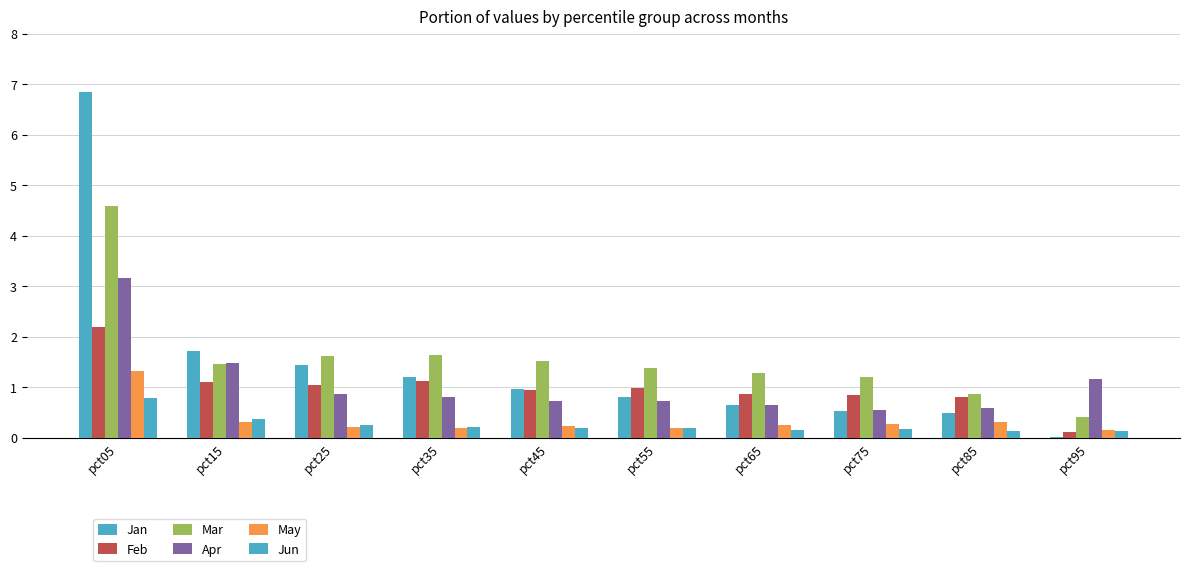

At which label is Jan closest to 3?

pct15